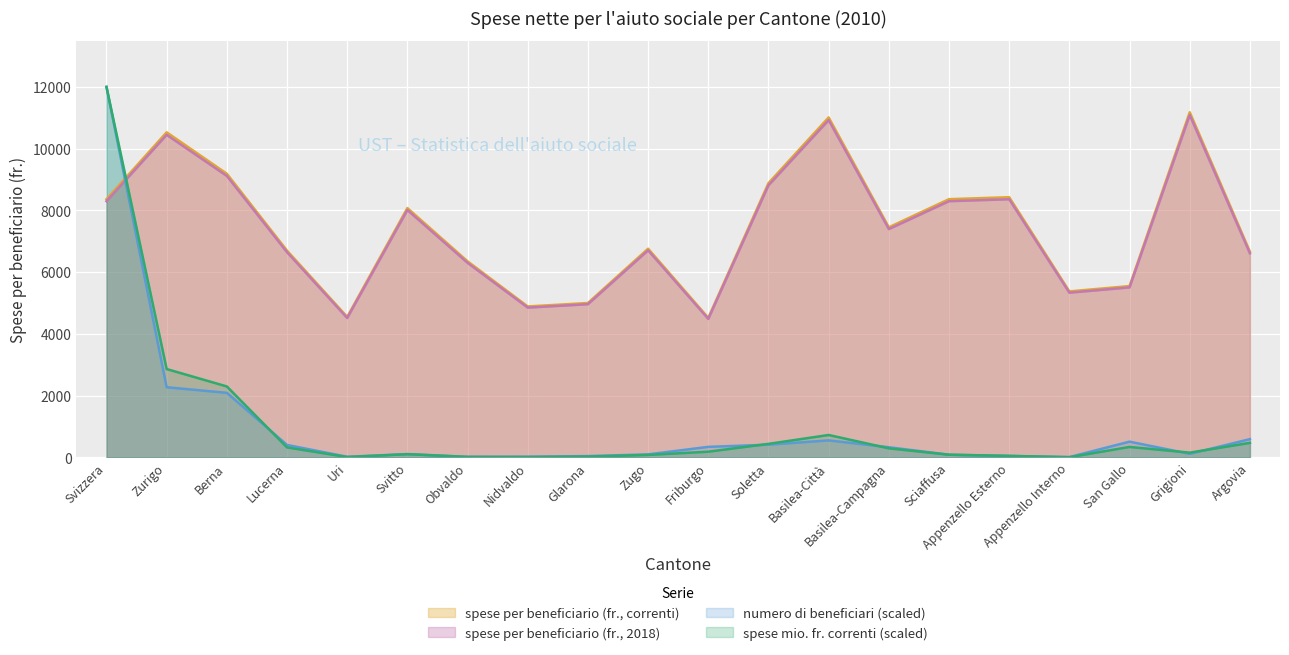

At which label is numero di beneficiari closest to 6004?

Zurigo